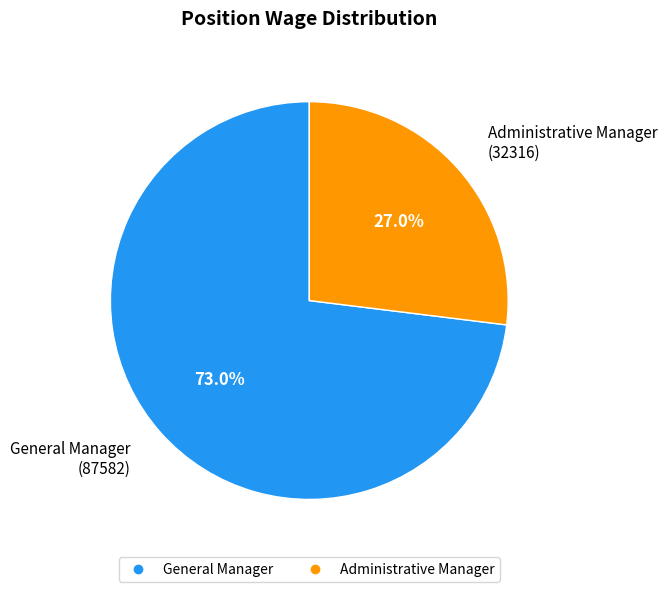

To the nearest percent, what is the difference between the largest and smallest slice percentages?

46%